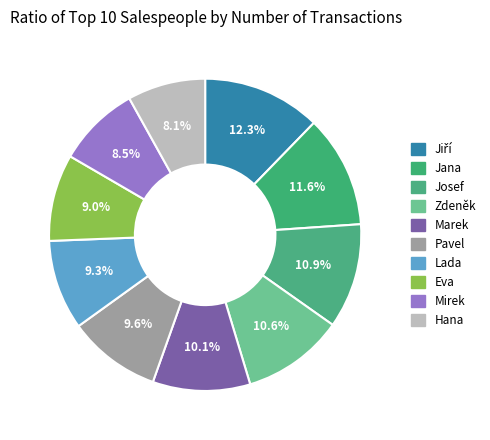

Which category has the biggest portion of the pie?

Jiří